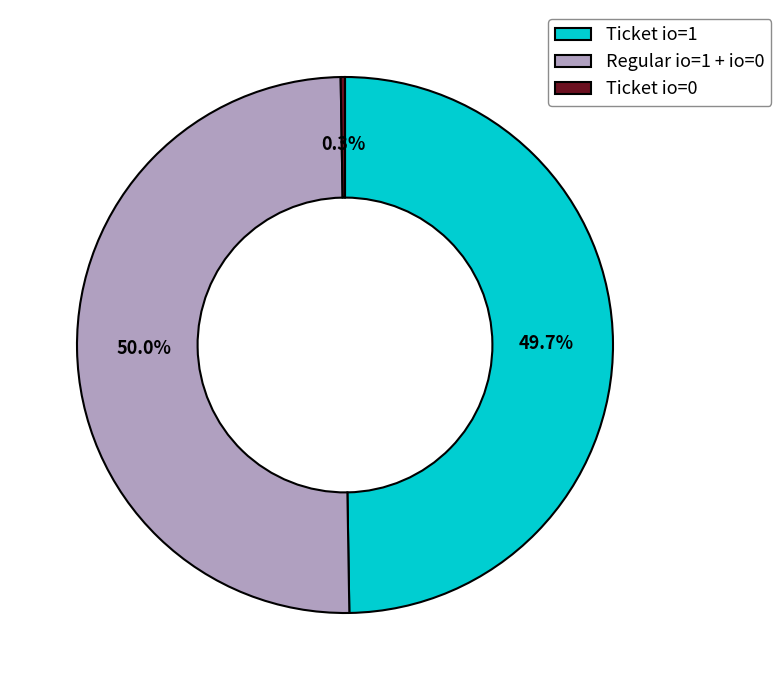

What is the ratio of the value at Regular io=1 + io=0 to the value at Ticket io=1?

1.0